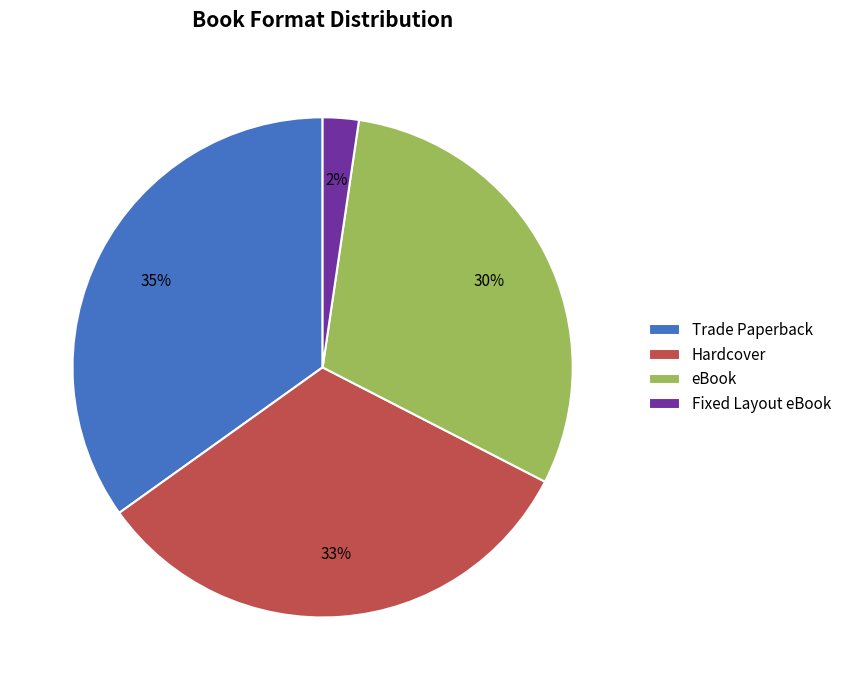

How many slices are in this pie chart?

4